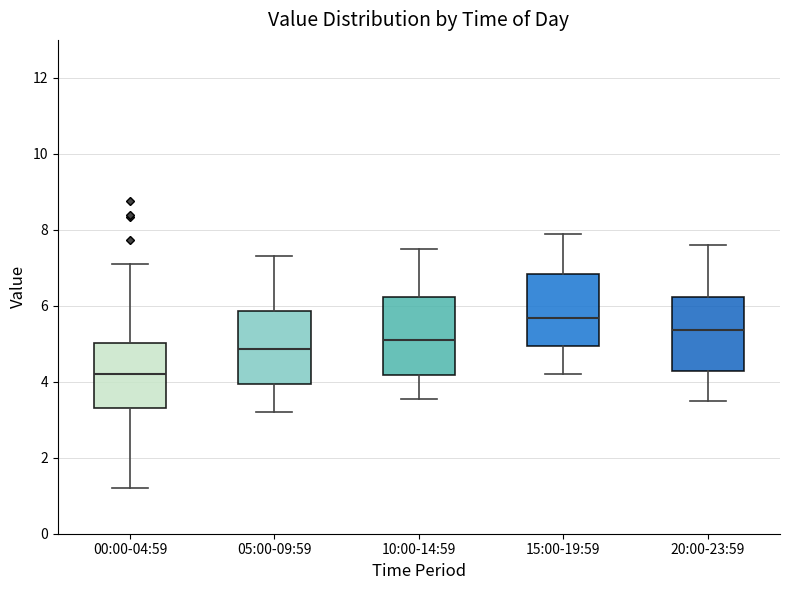

Which box's median line is the highest?

15:00-19:59